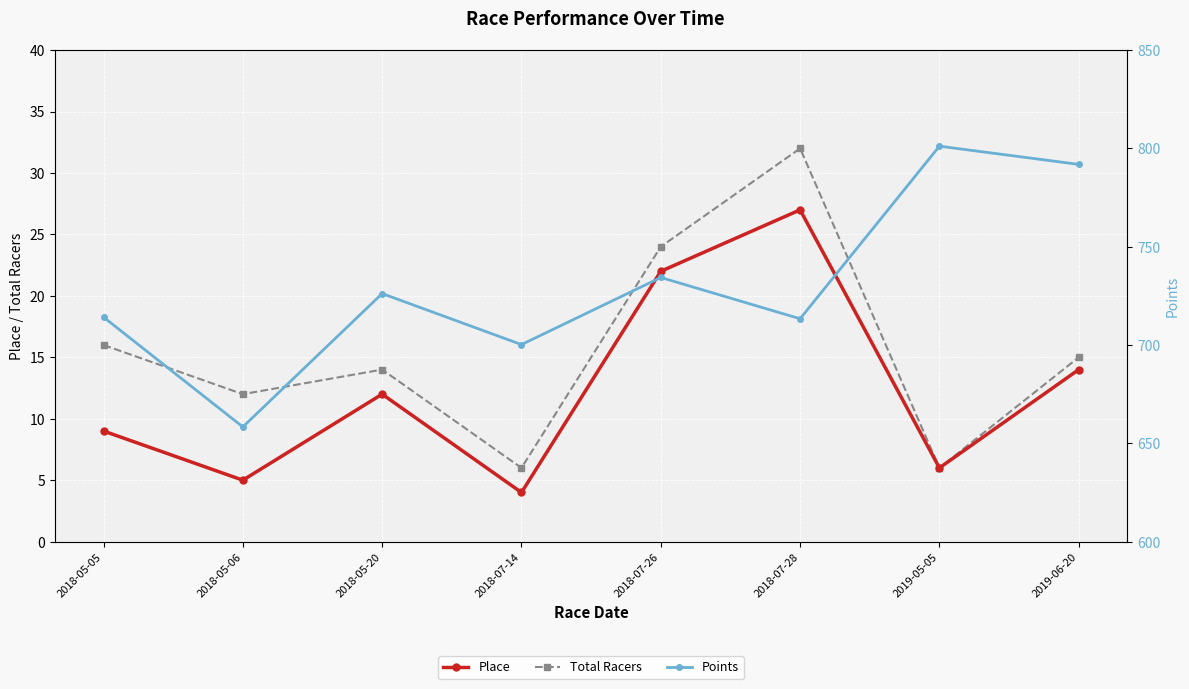

Is the value of Total Racers at 2018-07-28 greater than the value of Place at 2019-06-20?

Yes